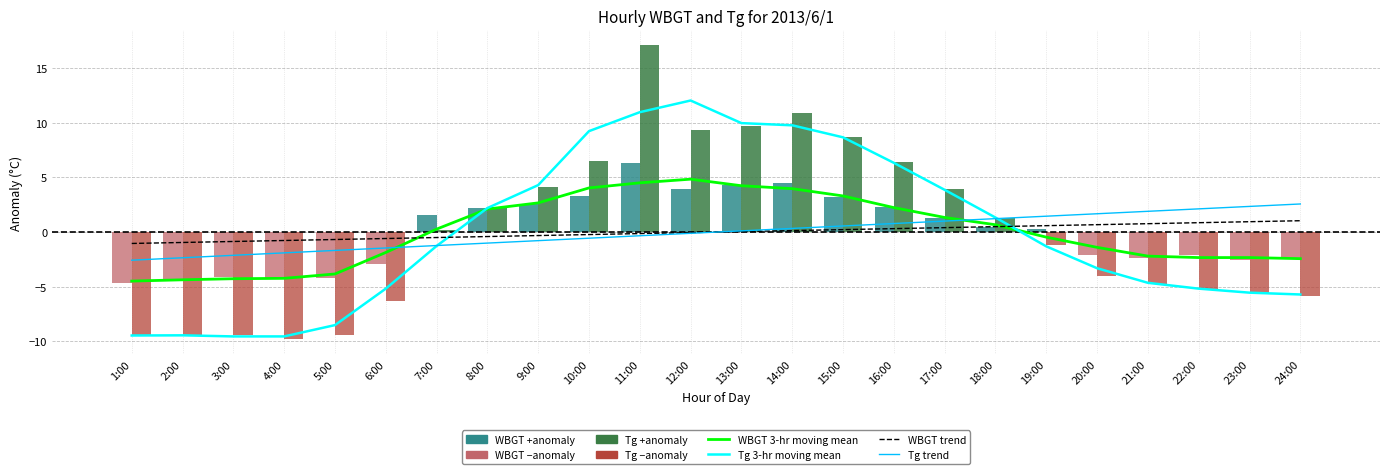

How many groups of bars are there?

24